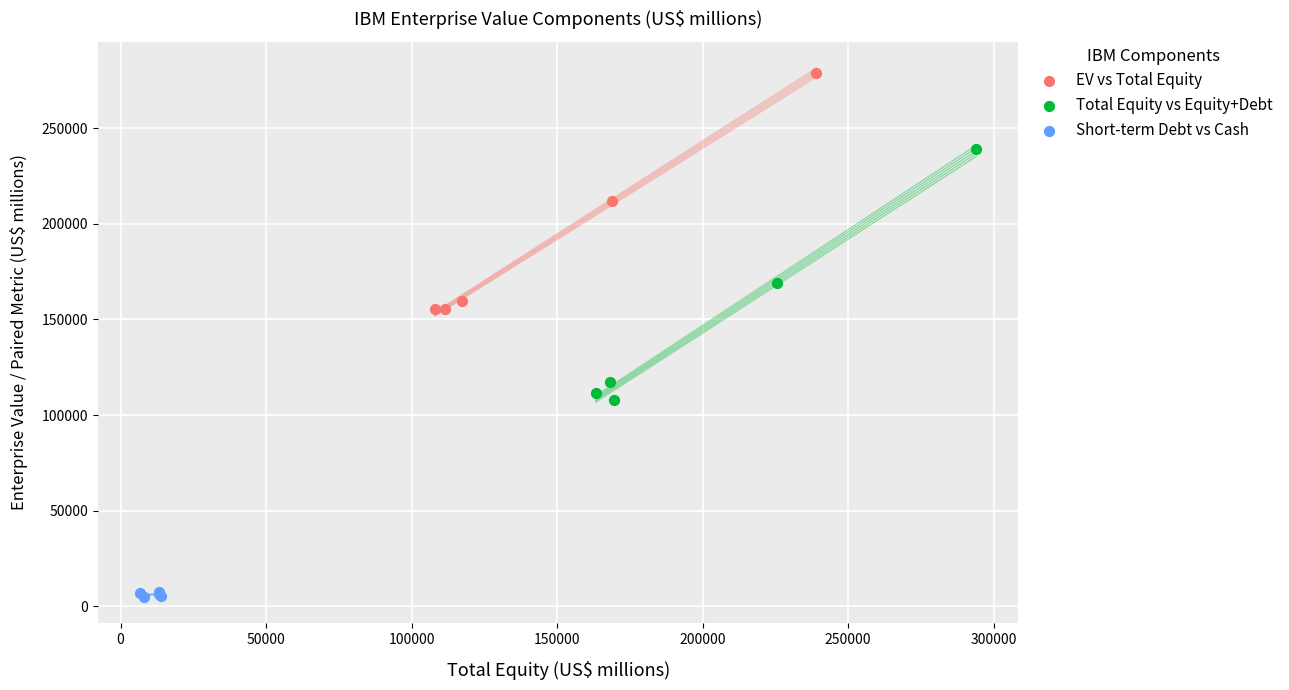

Which series contains the lowest Y value?

Short-term Debt vs Cash